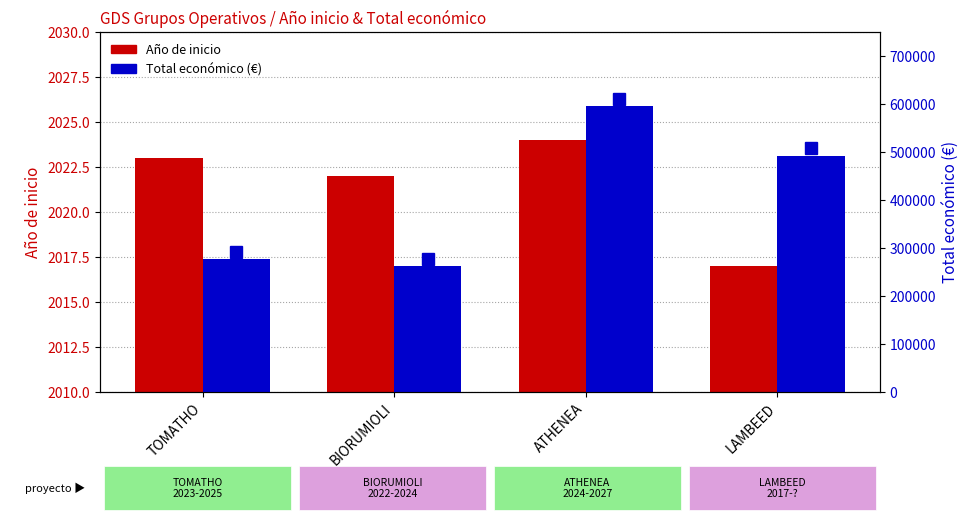

Does the chart contain stacked bars?

No